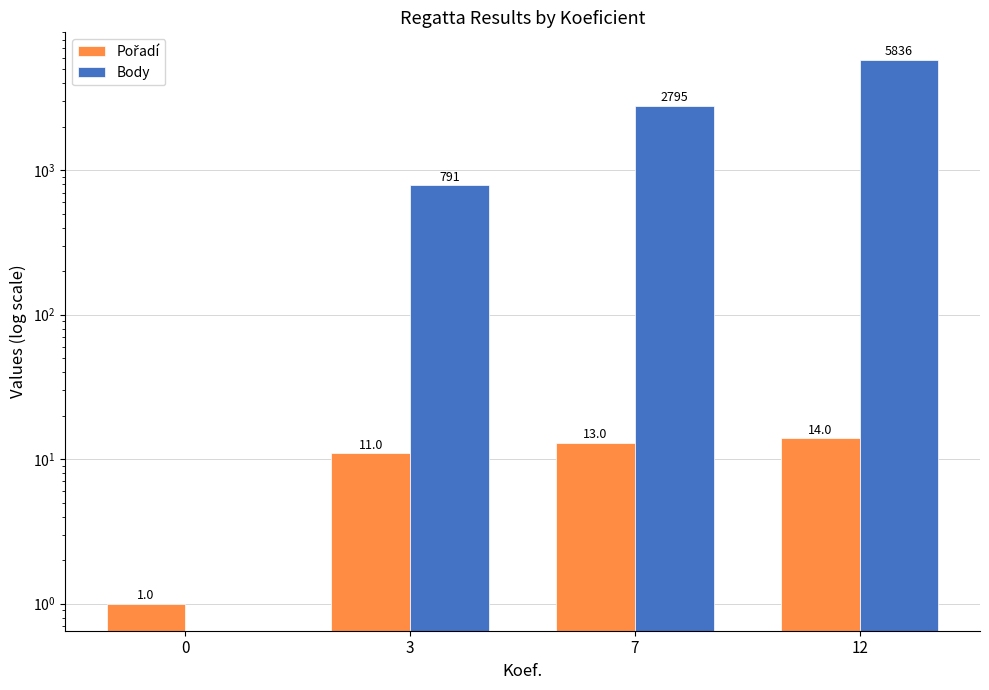

Which category has the highest value across all series?

12